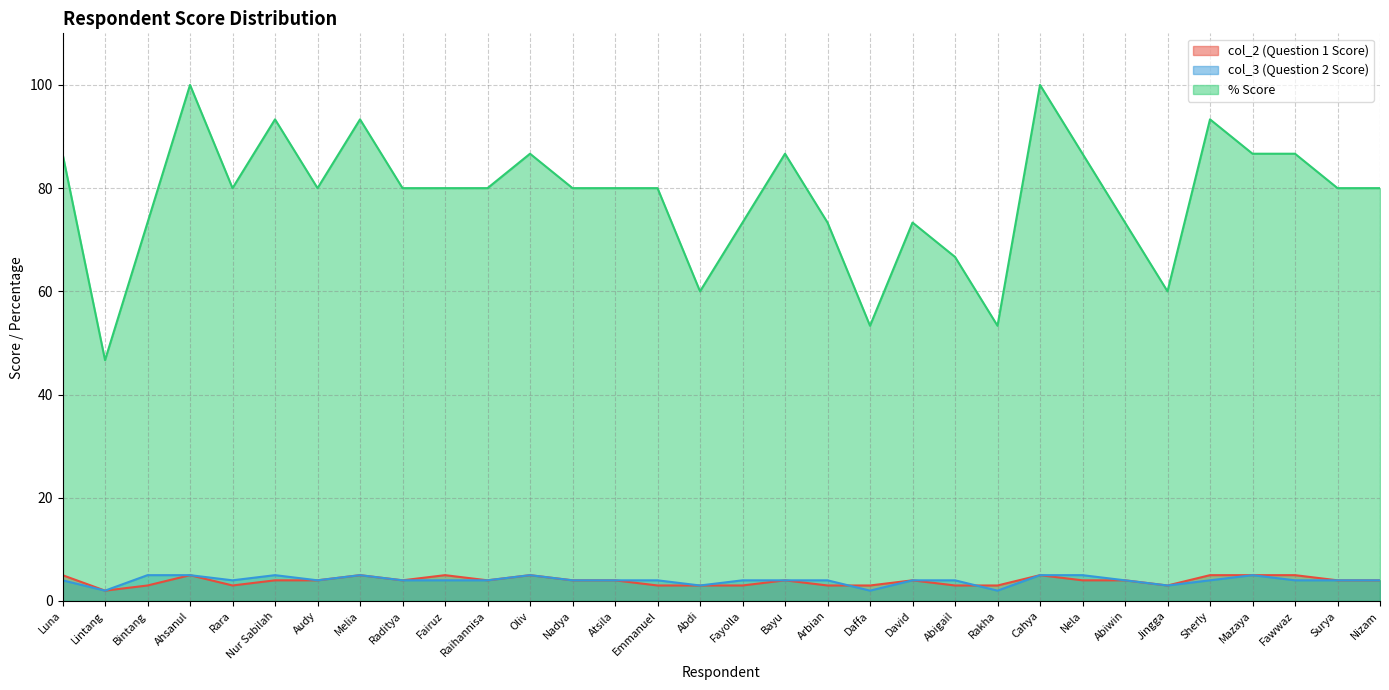

What is the average value of the col_3 (Question 2 Score) series?

4.0